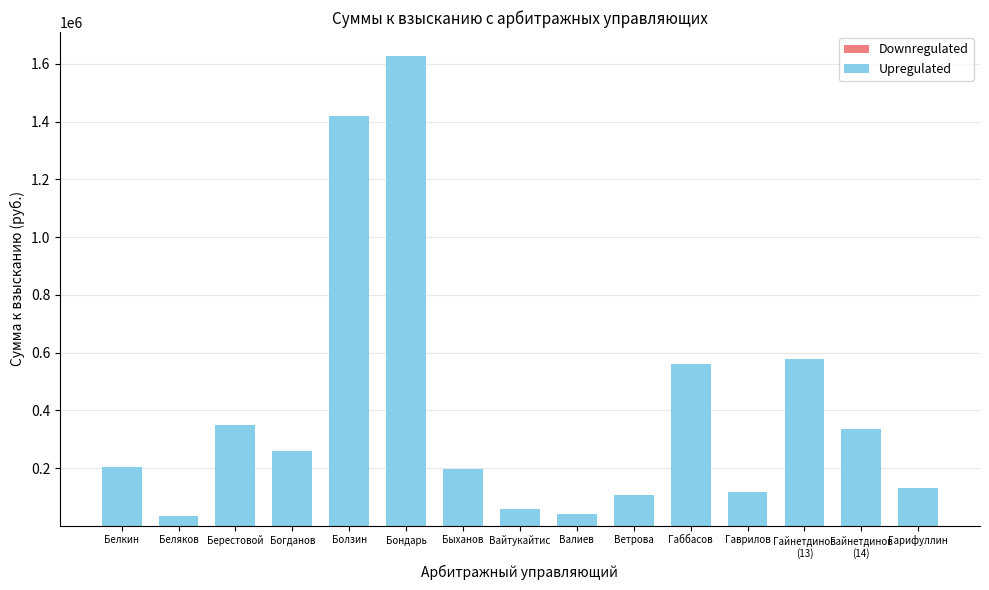

Does the chart contain stacked bars?

Yes